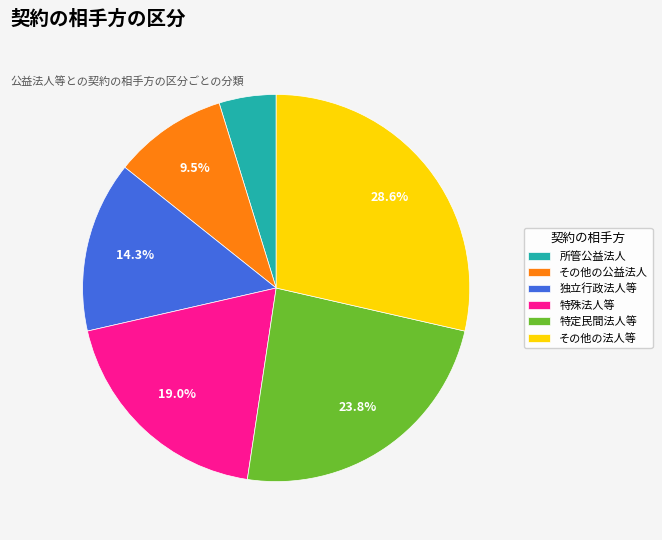

What is the largest slice in the pie chart?

その他の法人等